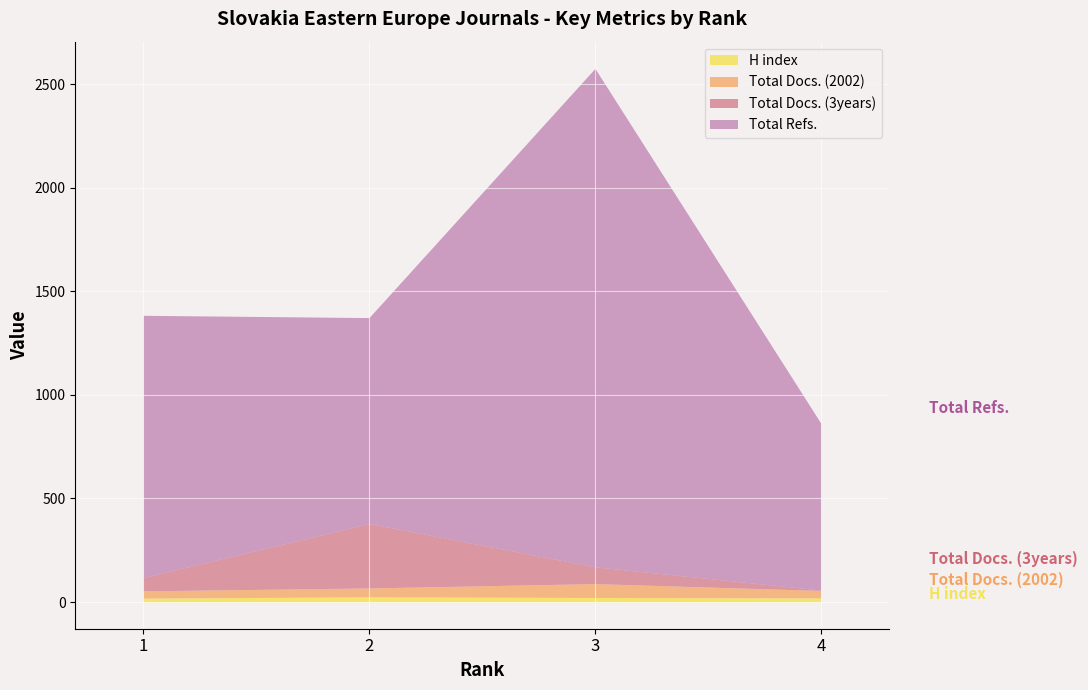

How many lines are shown in the chart?

4